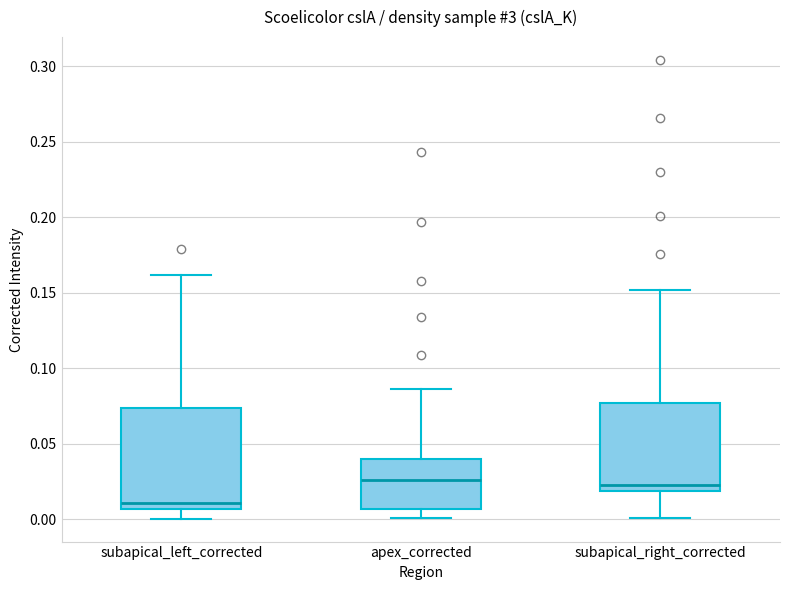

Where does the median line of the box for subapical_left_corrected sit on the y-axis? The values are not printed on the chart, so give them approximately, as read against the axis.

0.010